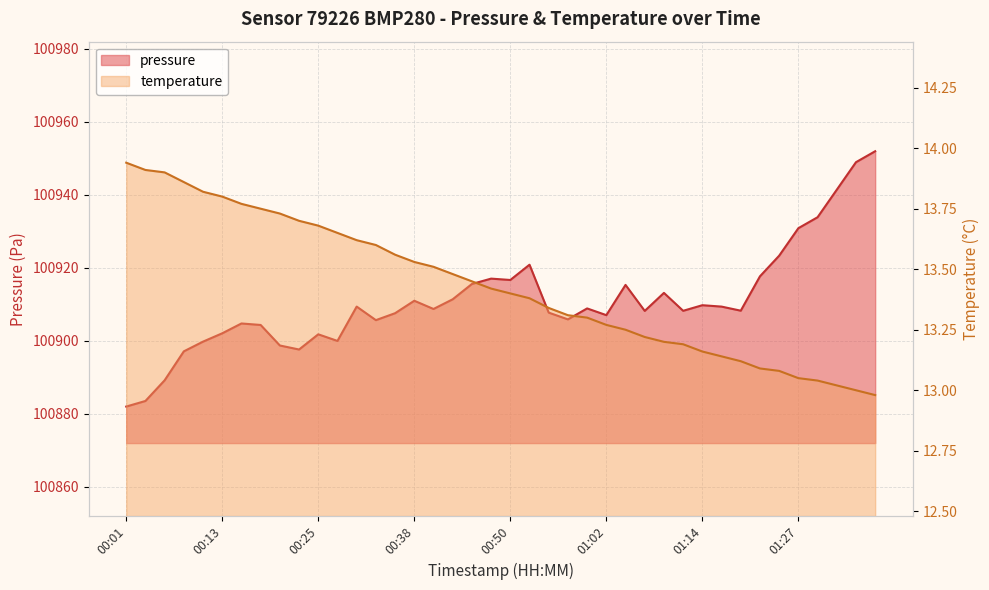

What is the average value of the pressure series?

100910.8